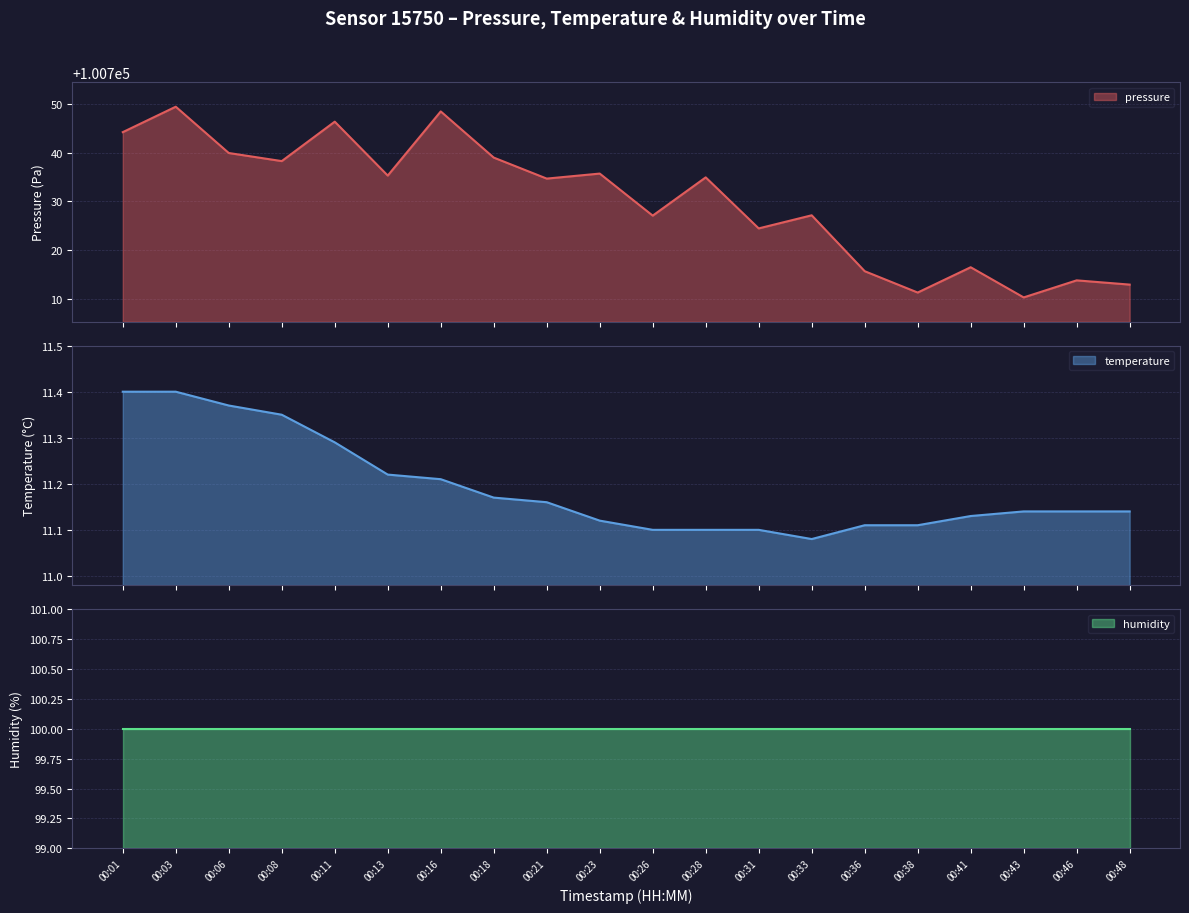

Which series changed the most between 00:13 and 00:38?

pressure